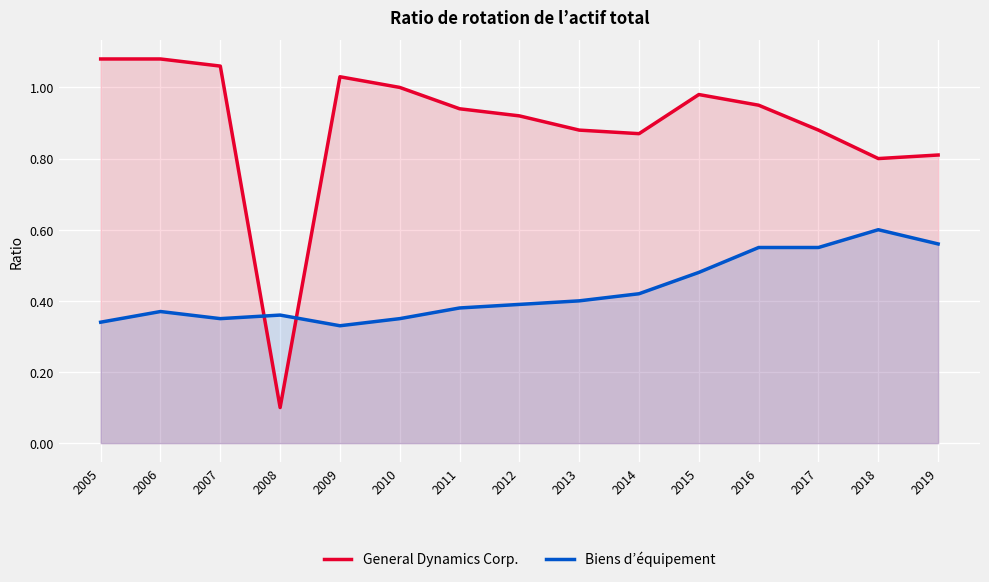

Which category has the highest value across all series?

2005